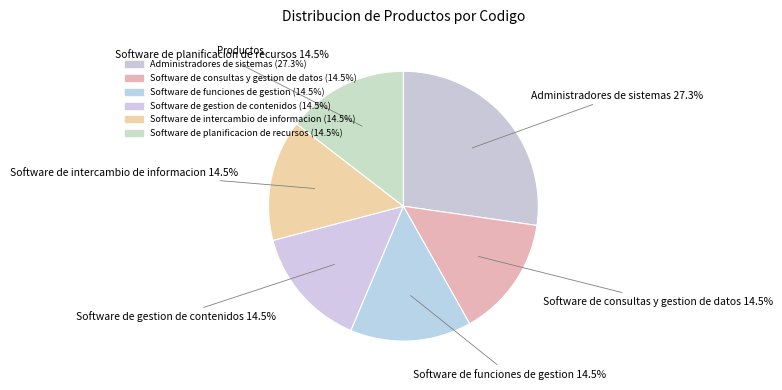

How much of the chart is everything except Software de funciones de gestion?

85.5%